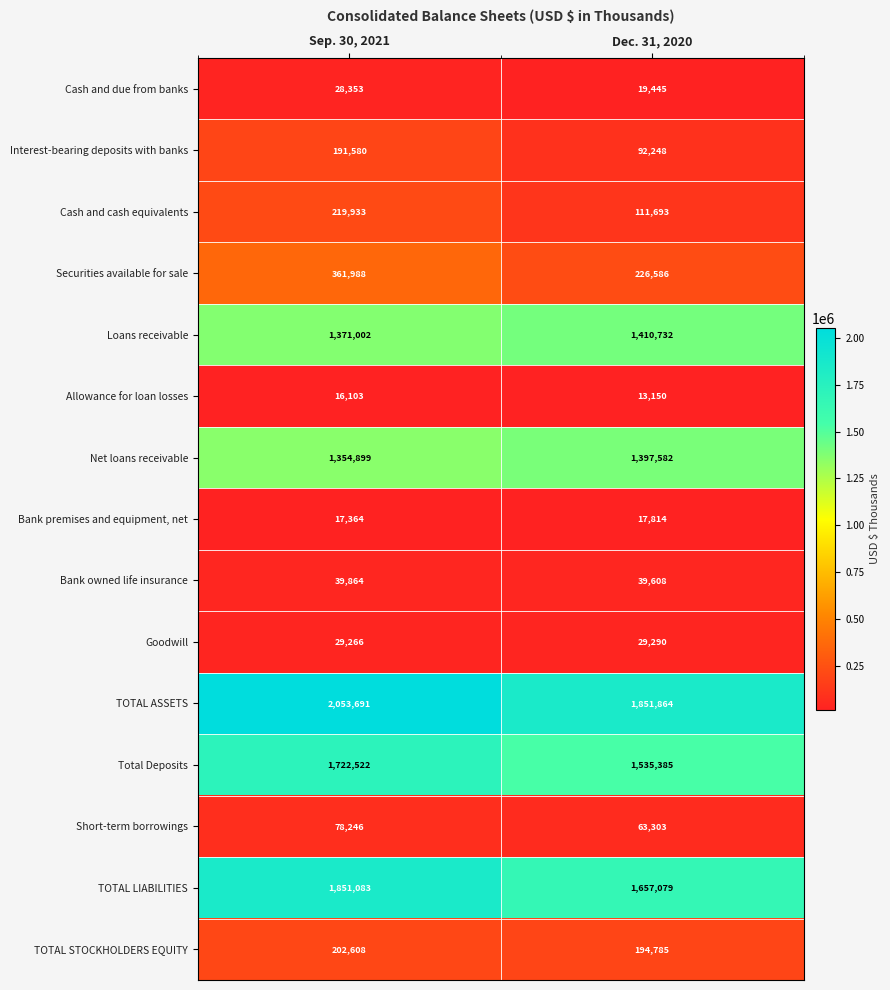

What is the minimum value shown in the chart?

13150